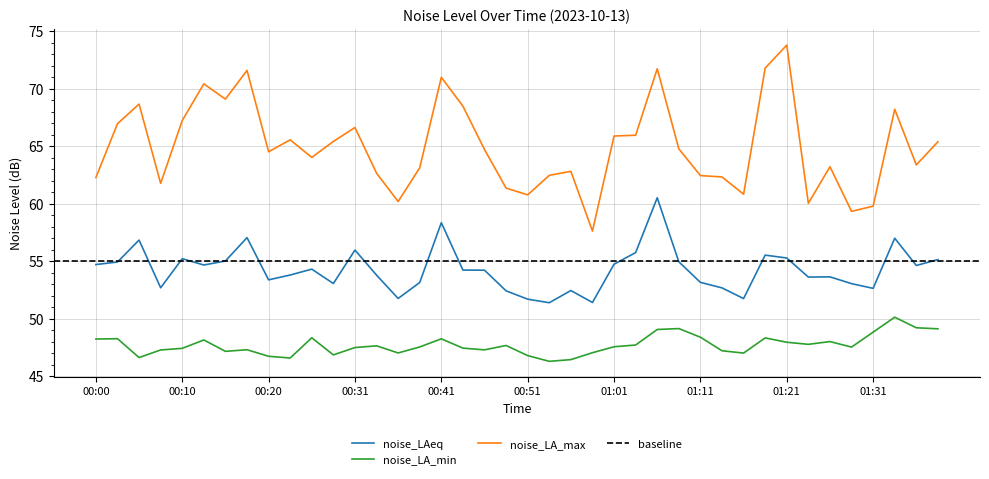

What position from the right is 01:24?

7